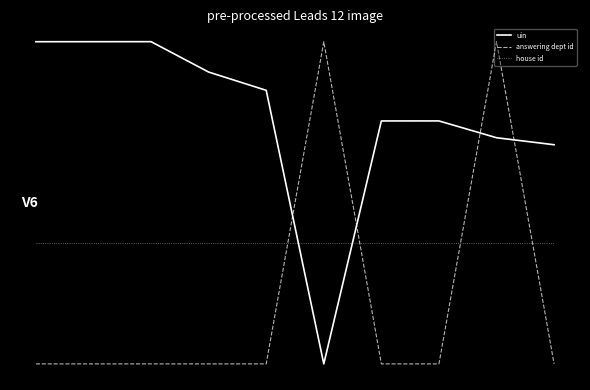

At which label does uin reach its peak?

2